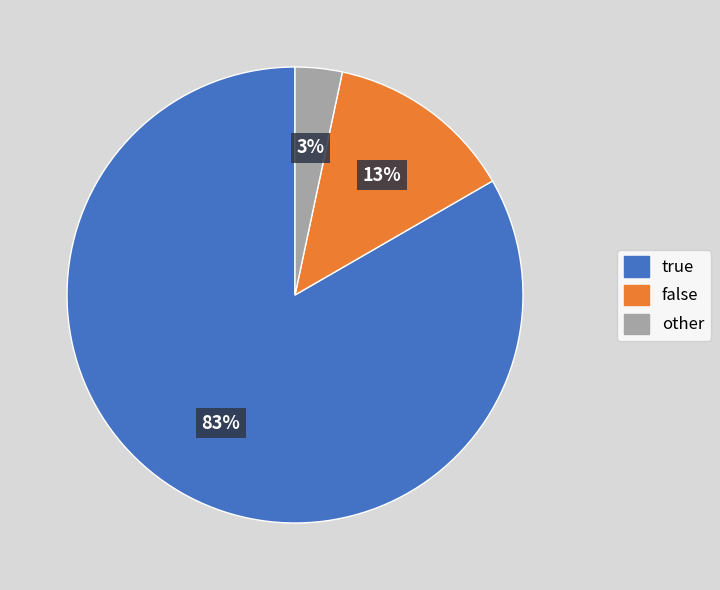

How many segments does this pie chart have?

3